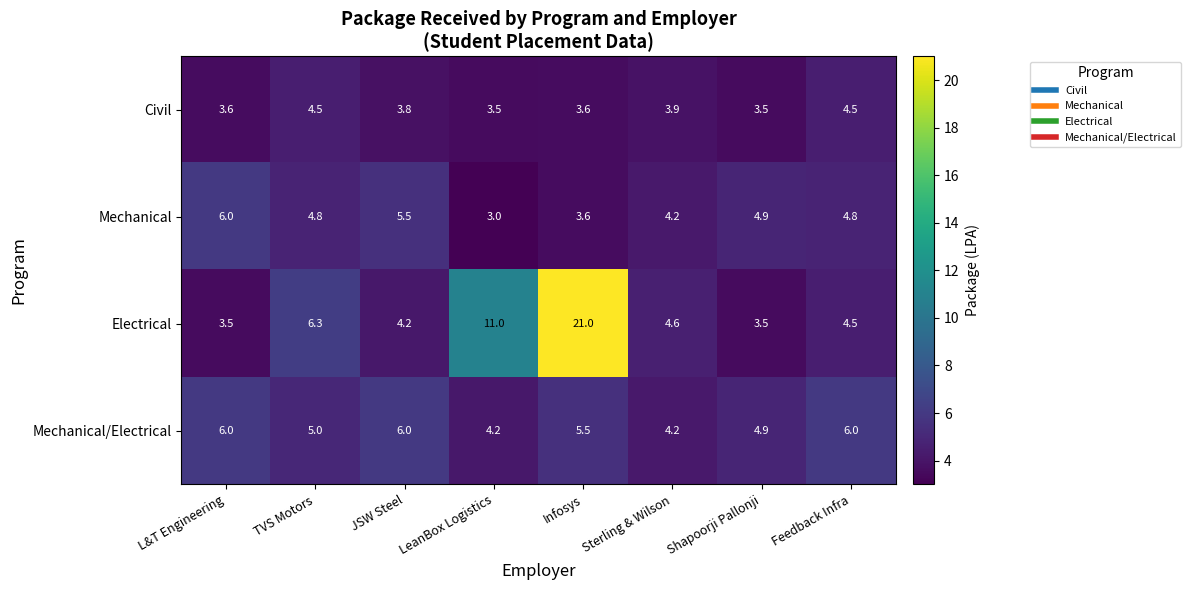

What is the difference between the maximum and minimum values in the Electrical series?

17.5